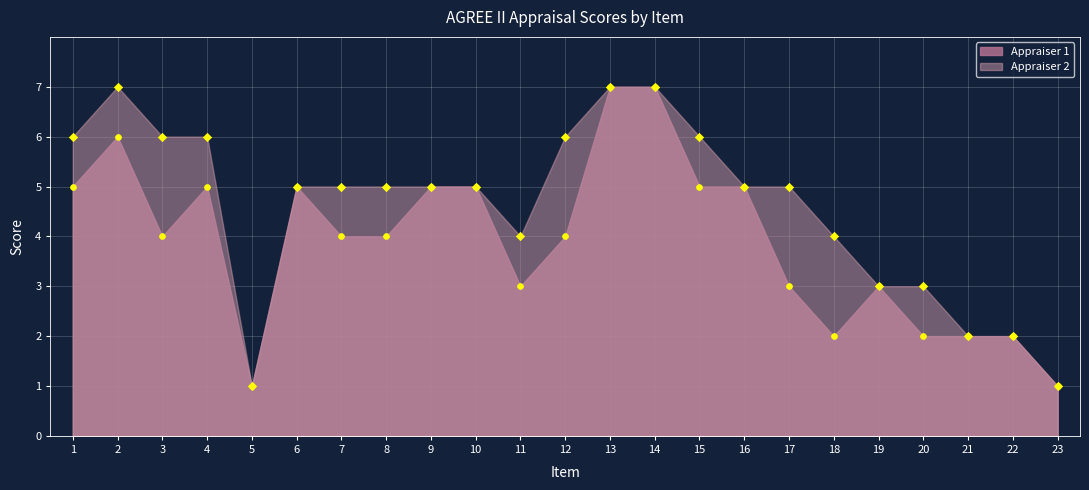

At which category is the sum across all series the highest?

13